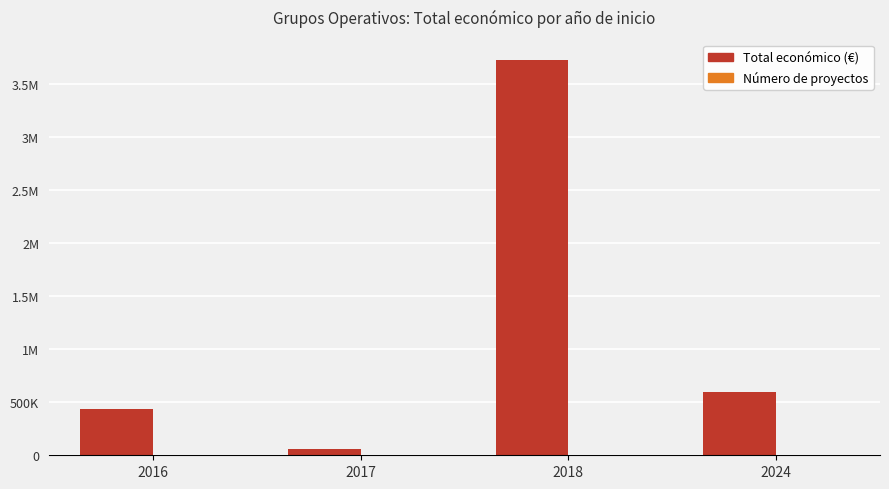

Is it true that Total económico (€) equals 599262 at 2024?

True